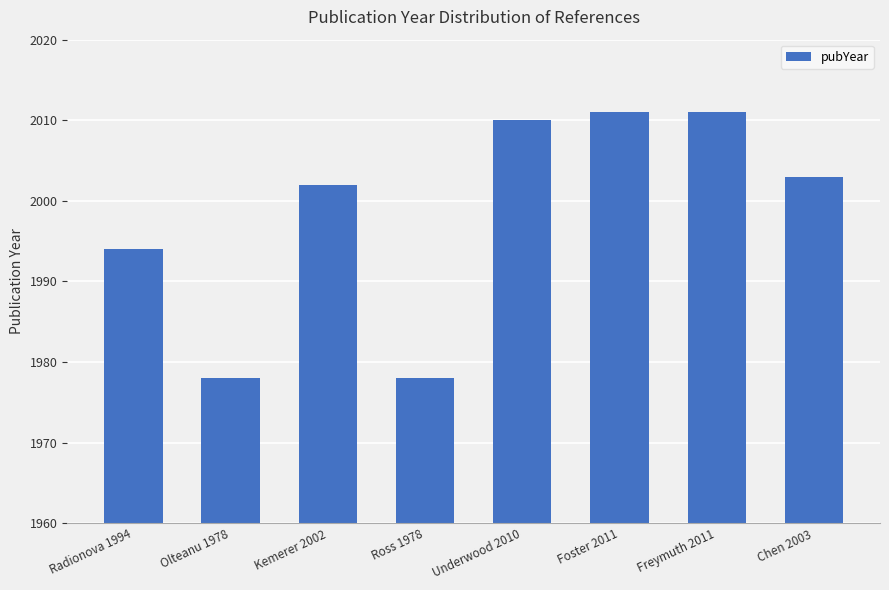

True or false: the data shows 2706 at Chen 2003.

False